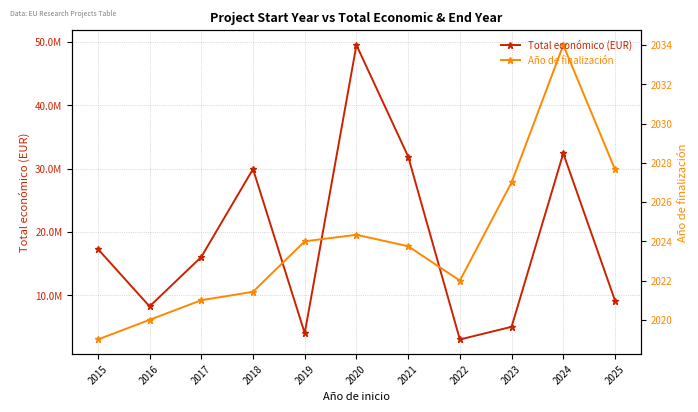

Which series has the largest total across all categories?

Total económico (EUR)